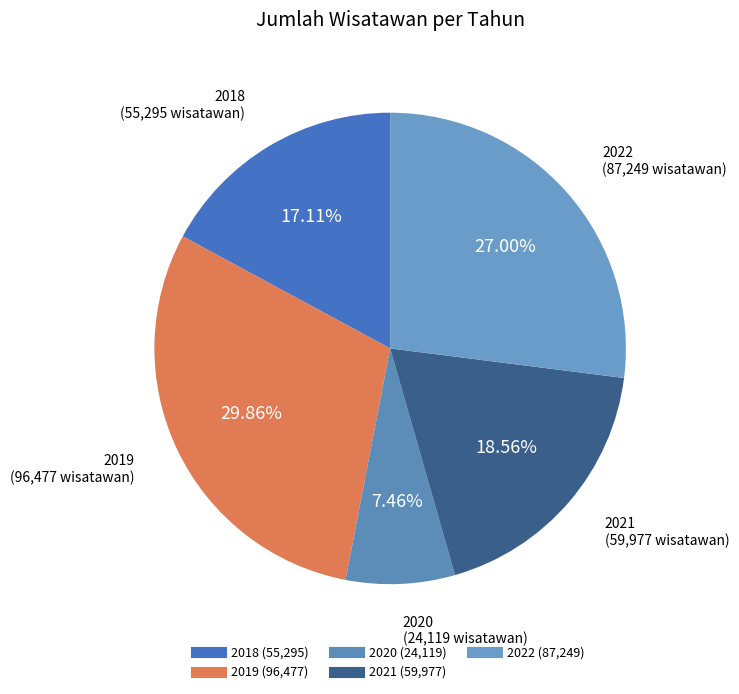

What percentage is the 2020 slice, to the nearest percent?

7%